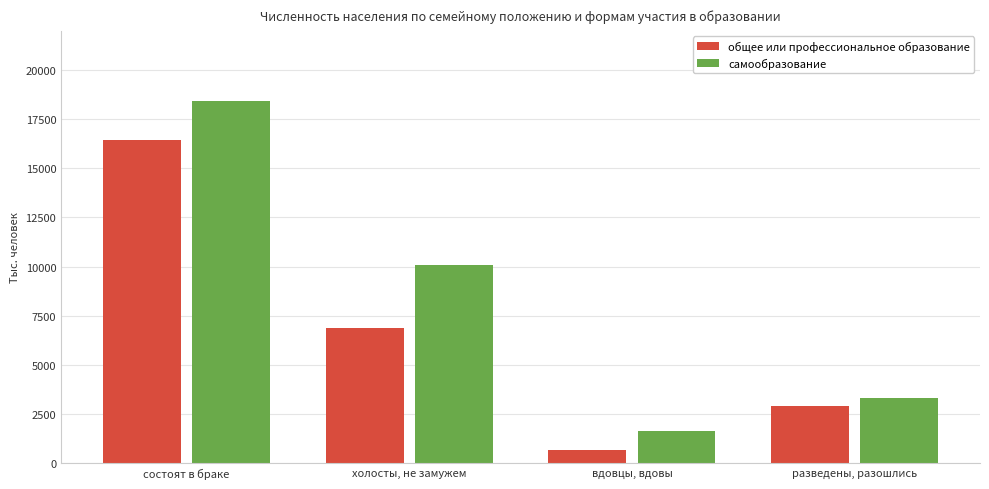

Read the общее или профессиональное образование value at разведены, разошлись.

2899.1